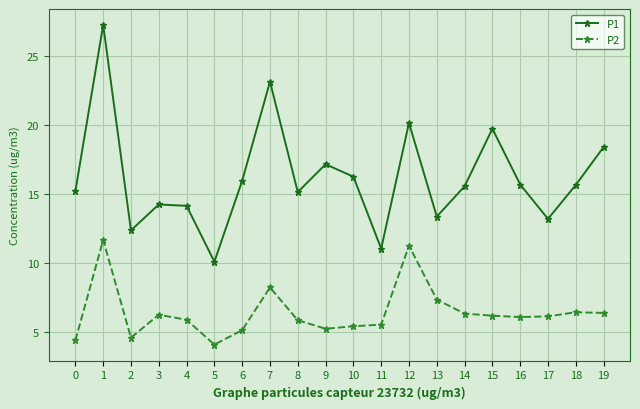

Is the value of P2 at 13 greater than the value of P1 at 12?

No